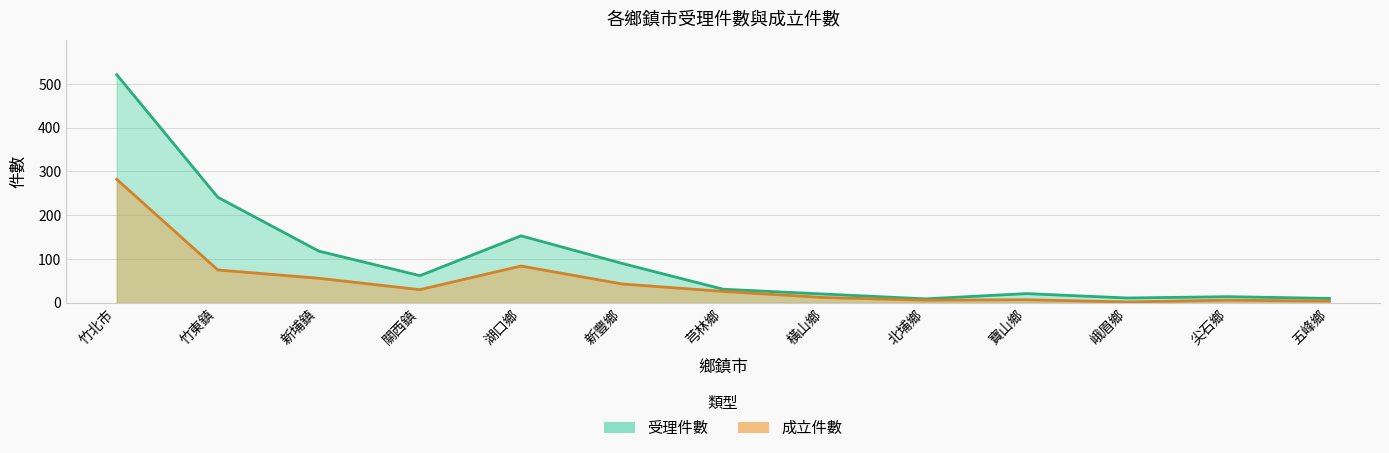

What position from the left is 尖石鄉?

12